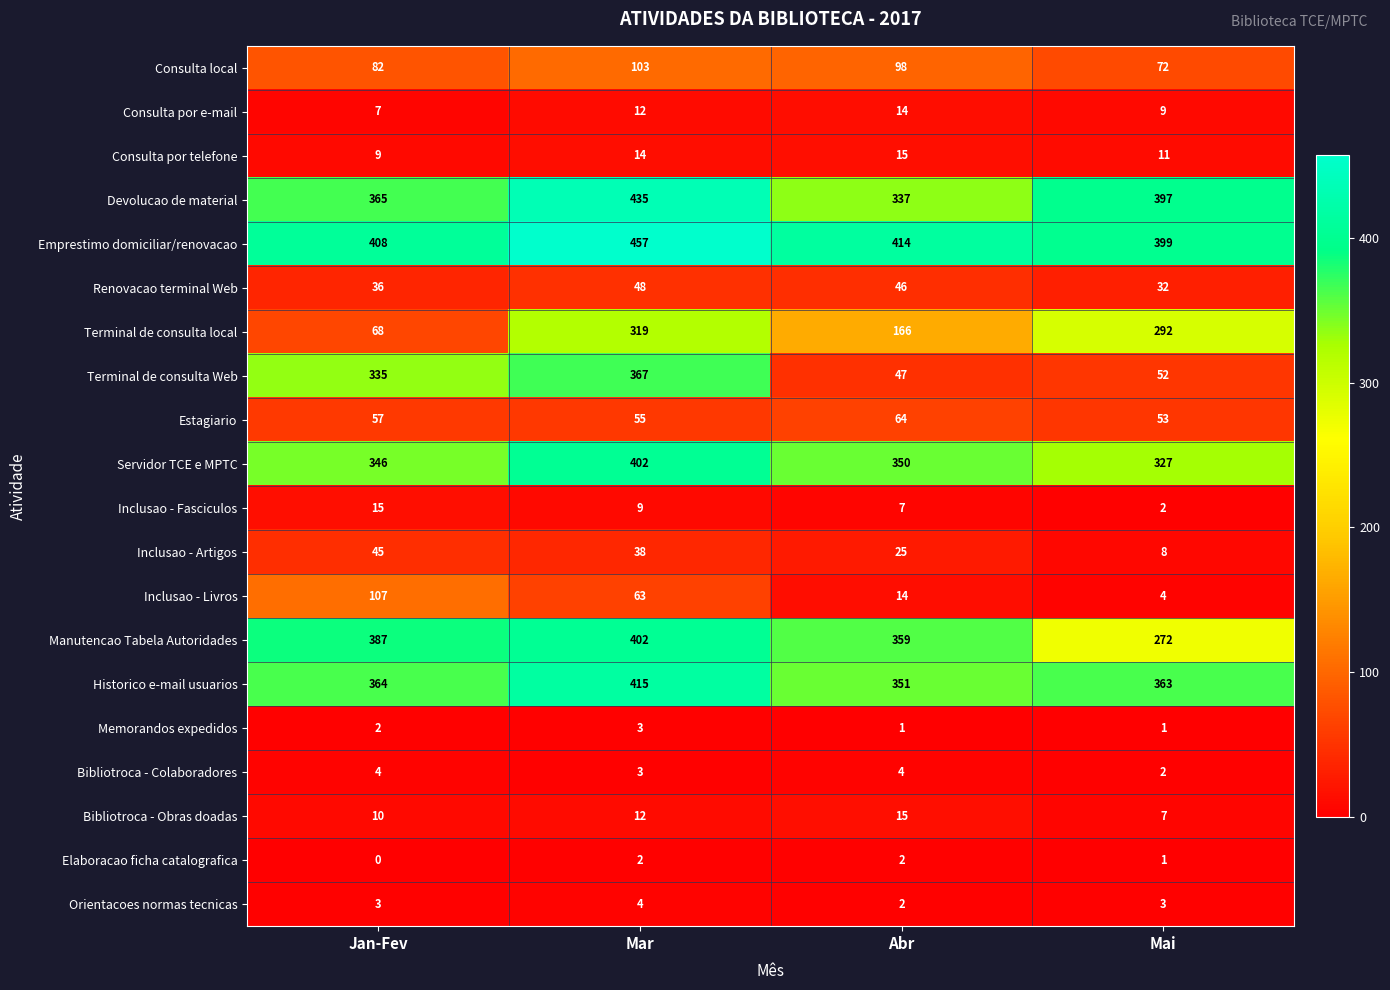

Where is Estagiario nearest to the value 58?

Jan-Fev